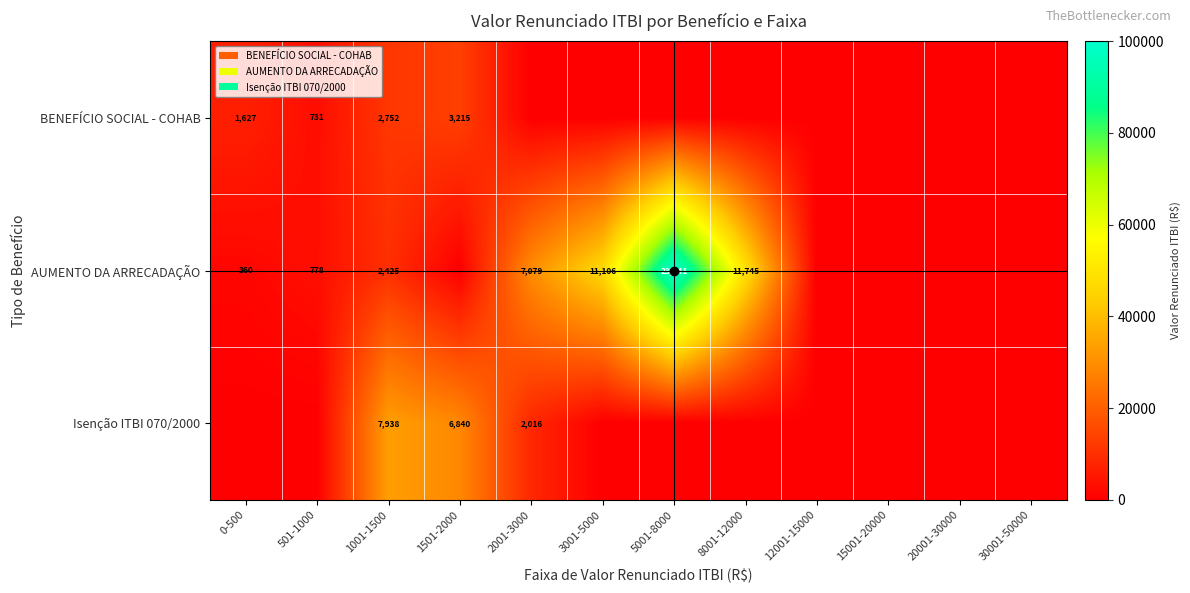

Which category has the highest value across all series?

5001-8000